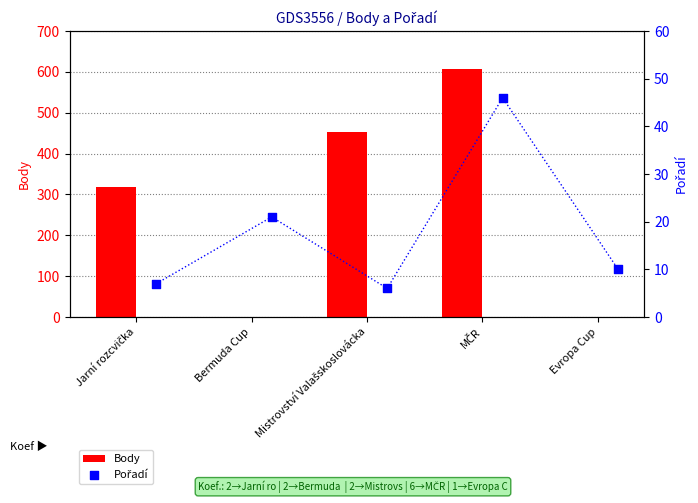

Is the value of Pořadí at Jarní rozcvička greater than the value of Body at Mistrovství Valašskoslovácka?

No